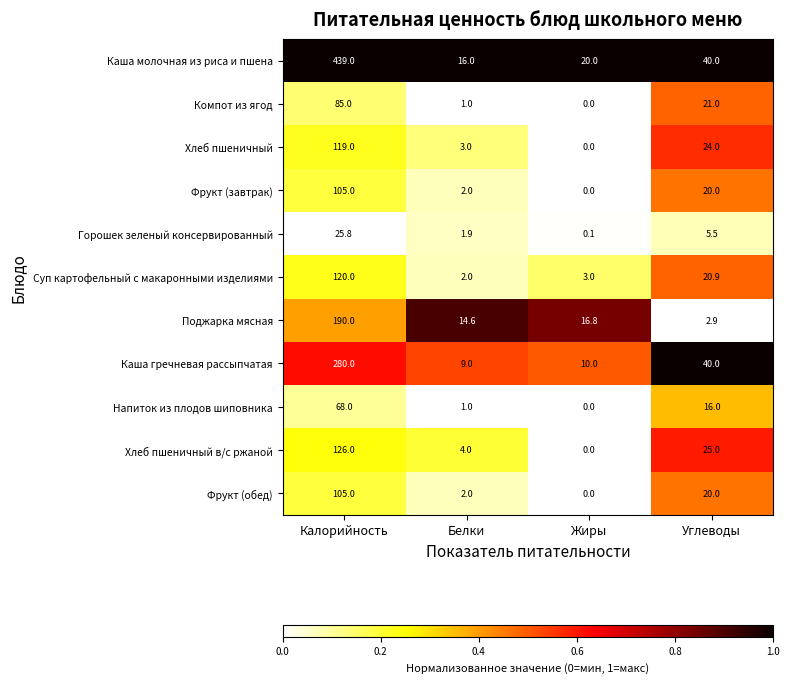

Count the number of categories in the chart.

4